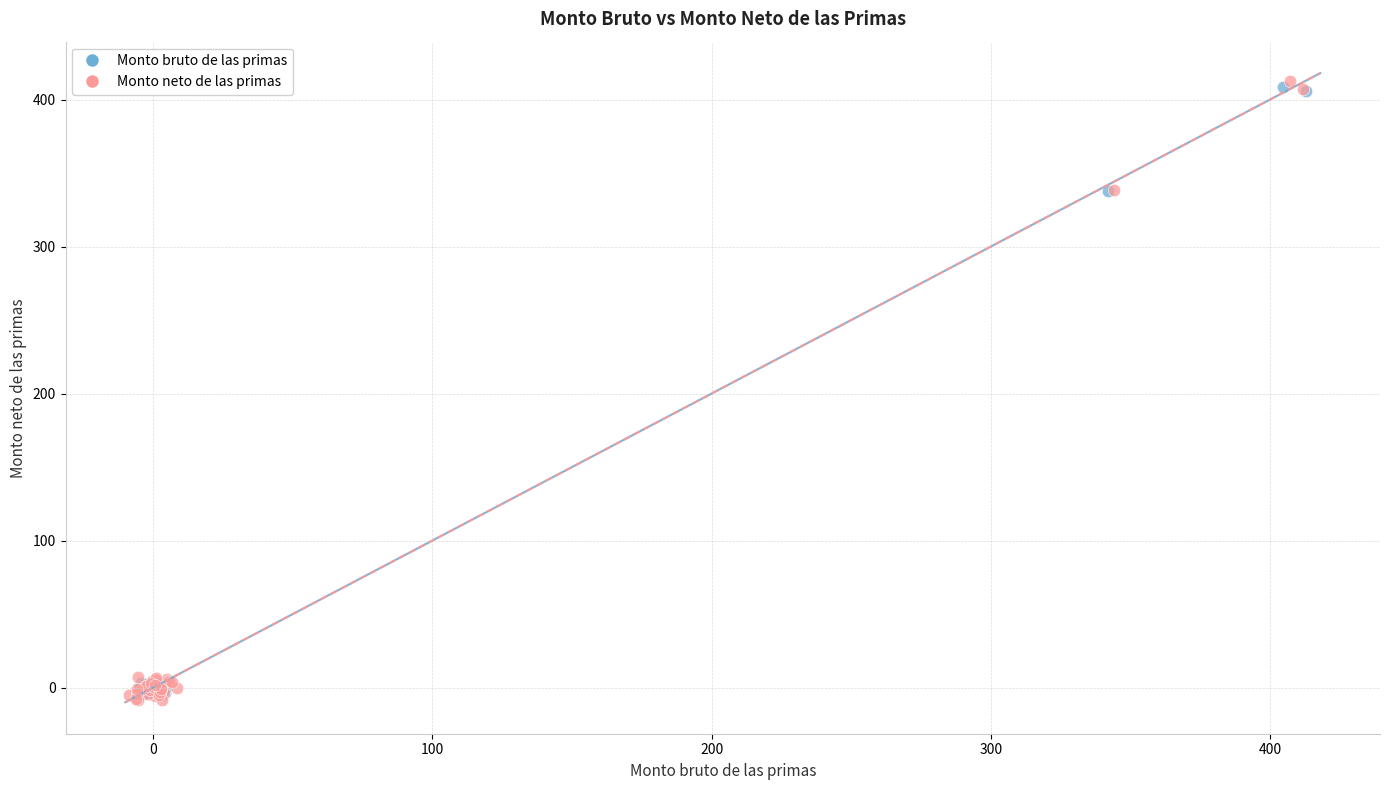

What are all the series names shown in the legend?

Monto bruto de las primas, Monto neto de las primas